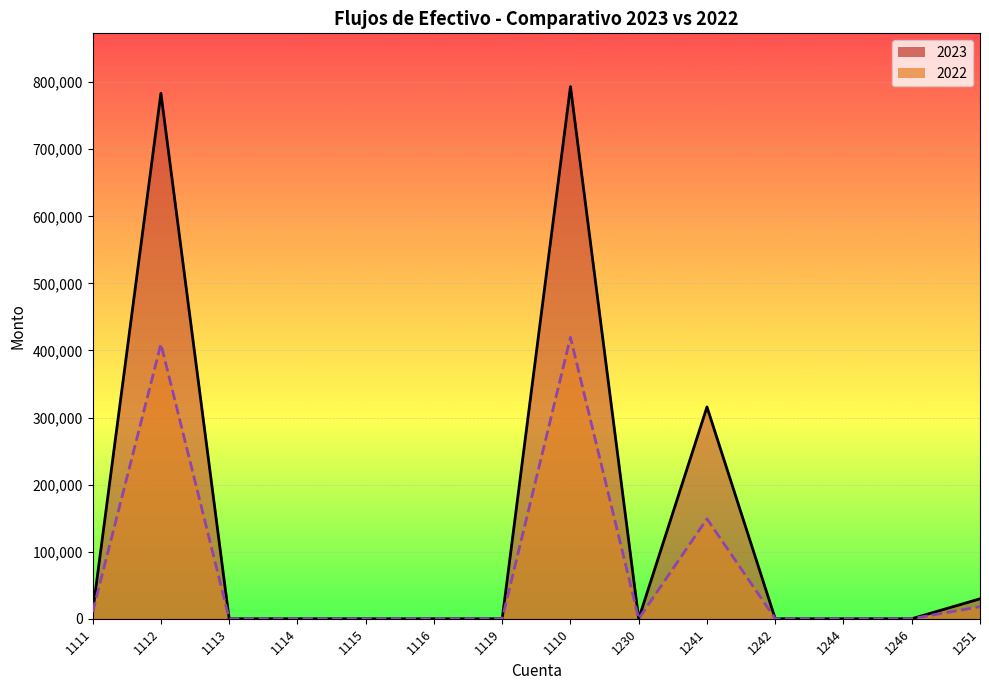

True or false: 2023 and 2022 intersect in this chart.

False